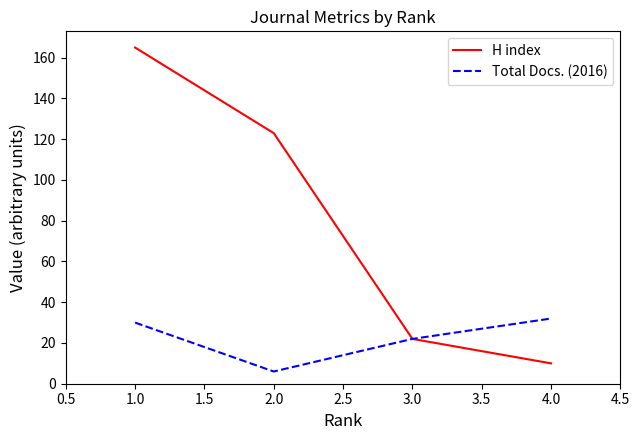

List the series in order of their overall mean, lowest first.

Total Docs. (2016), H index